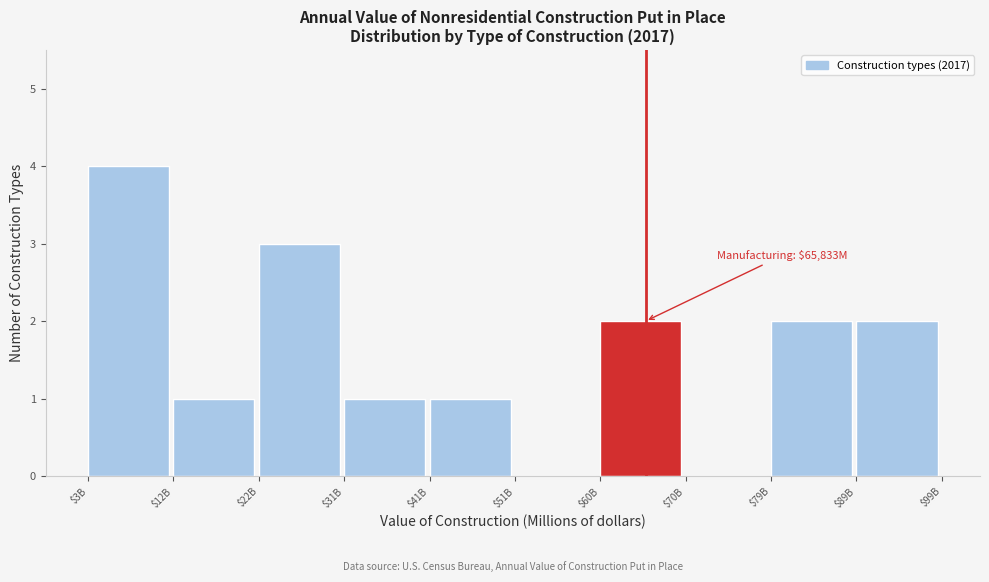

The chart shows a value of -1 at $70B. True or false?

False